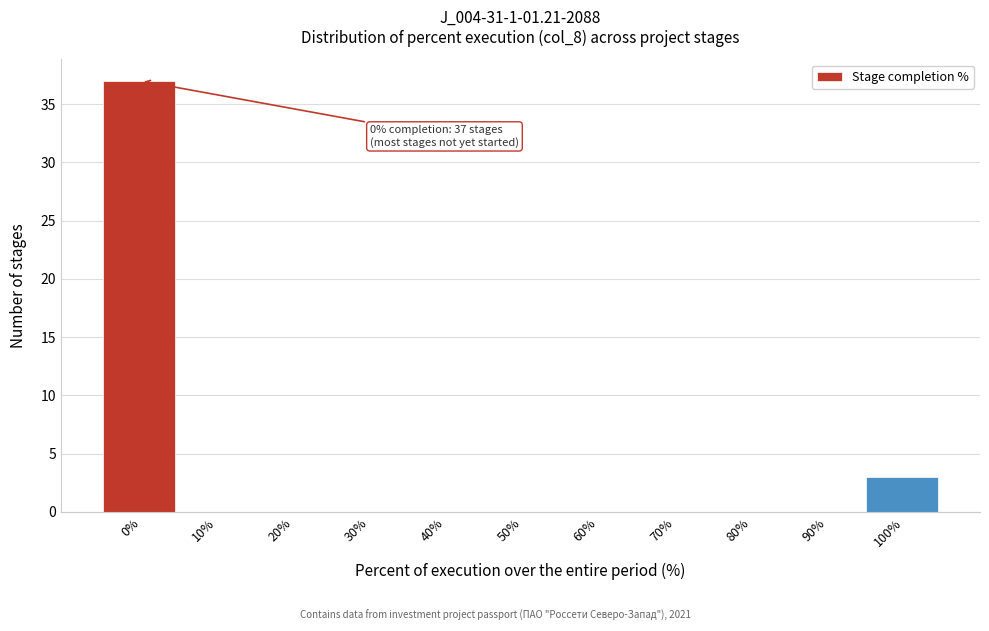

Reading right to left, extract all data points from this chart.

100%=3	90%=0	80%=0	70%=0	60%=0	50%=0	40%=0	30%=0	20%=0	10%=0	0%=37